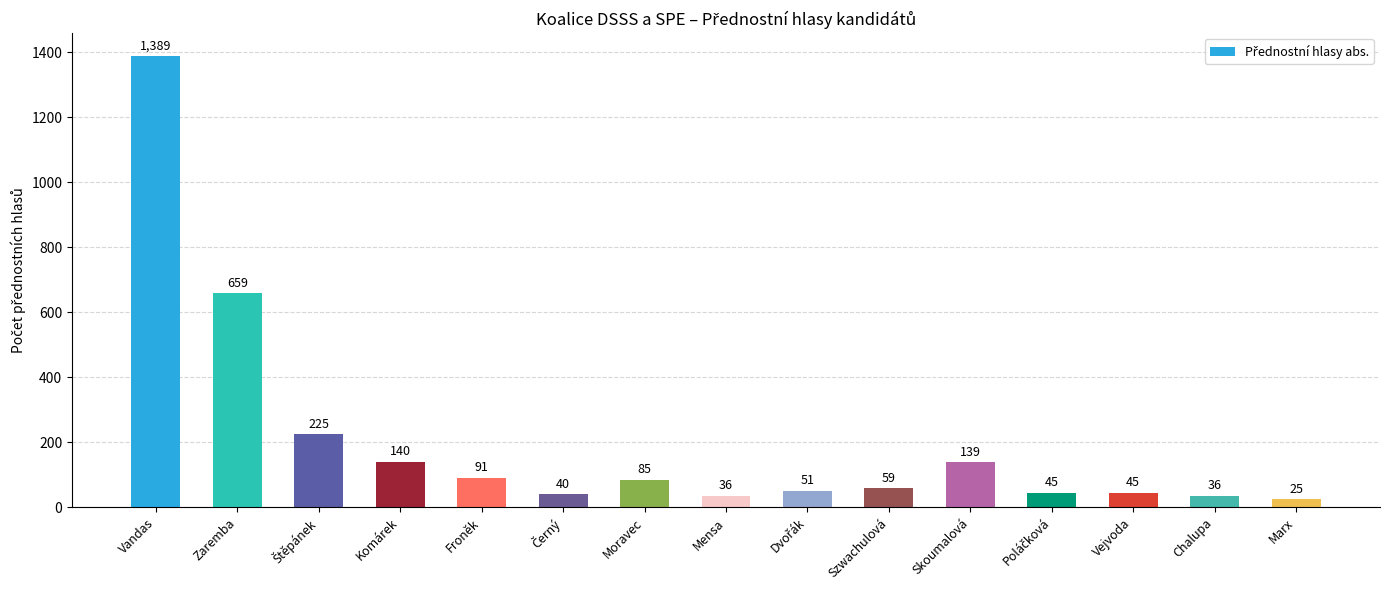

What is the value of the 8th bar from the left?

36